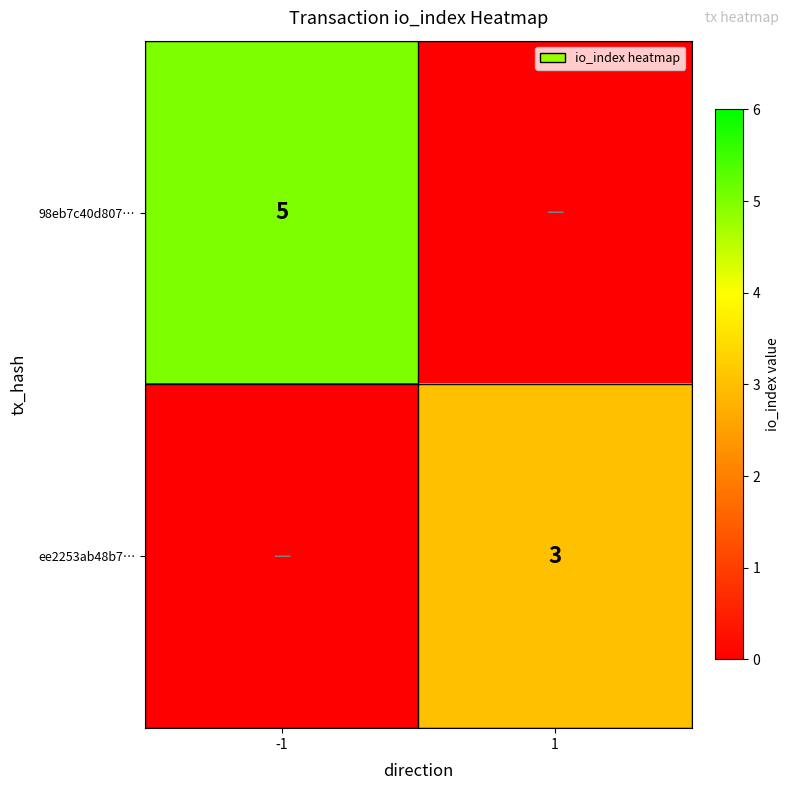

At which category is the sum across all series the highest?

-1